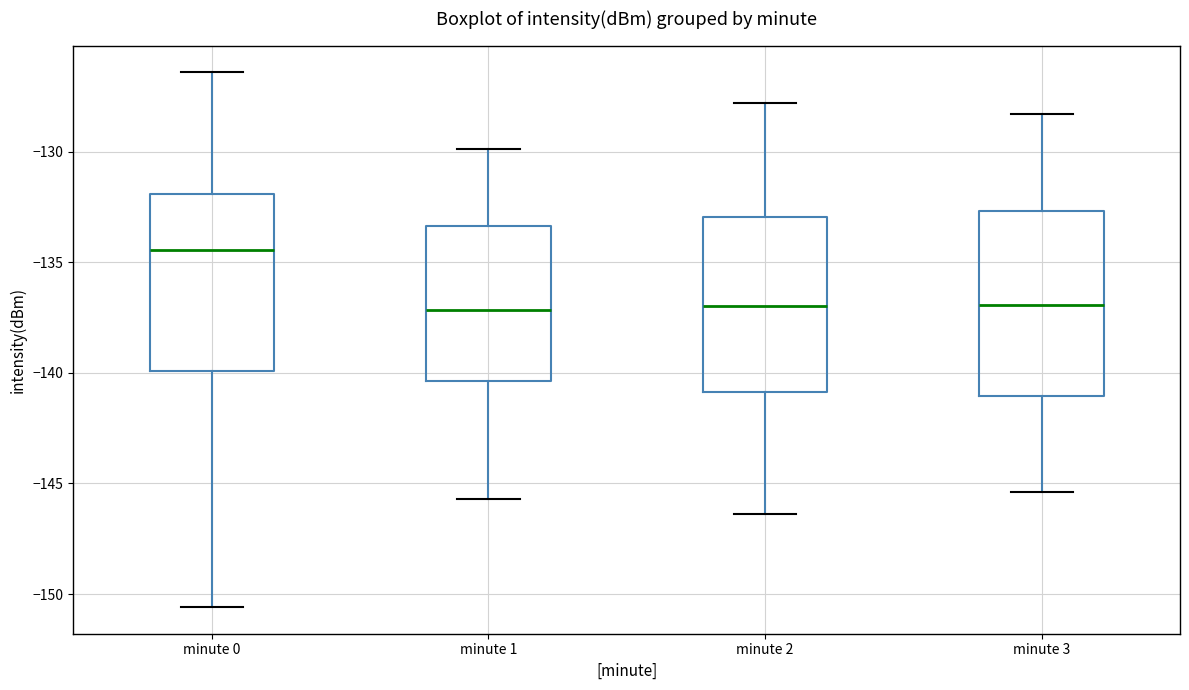

Which box has the highest median line?

minute 0